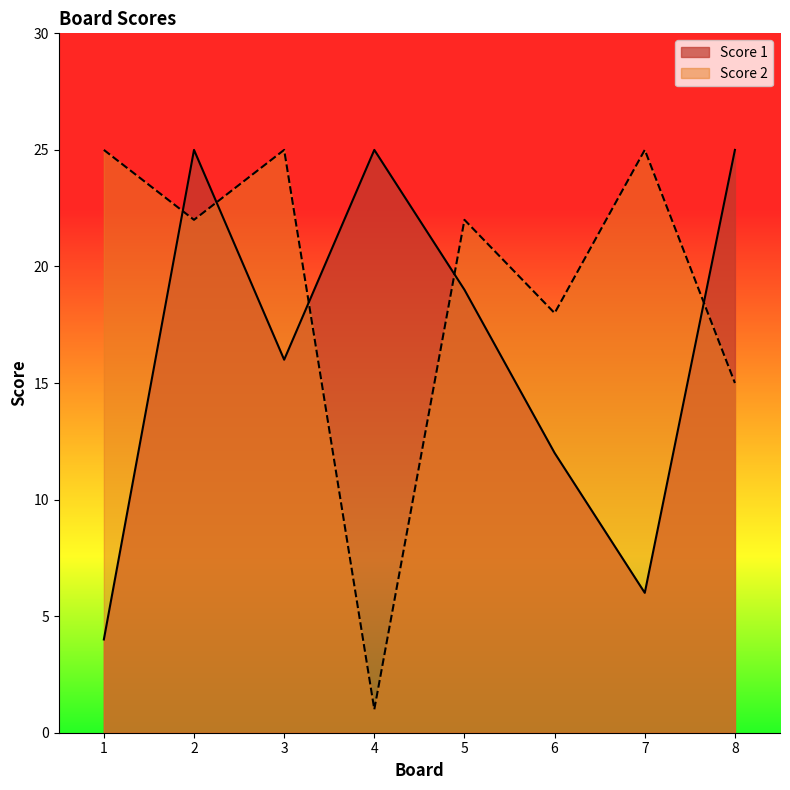

What is the value of the Score 1 point at the 8th from the left?

25